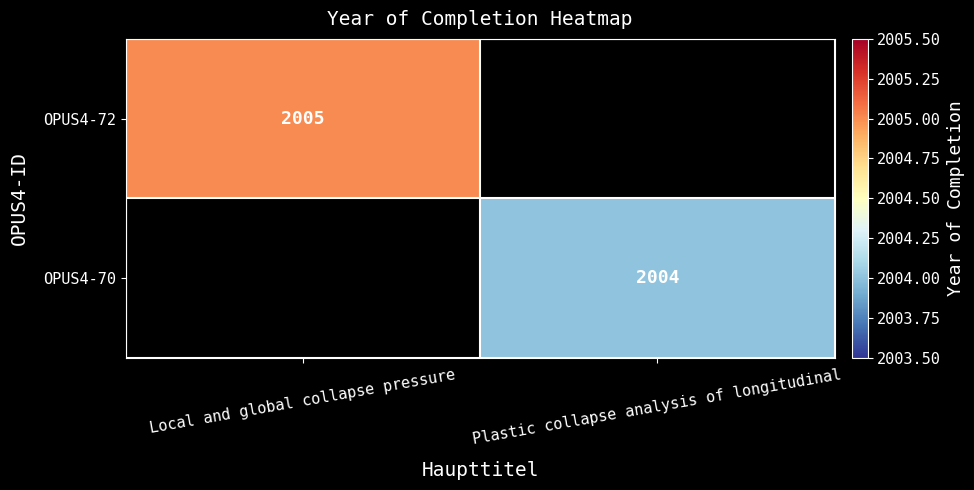

The OPUS4-70 series shows 2004 at Plastic collapse analysis of longitudinal. True or false?

True